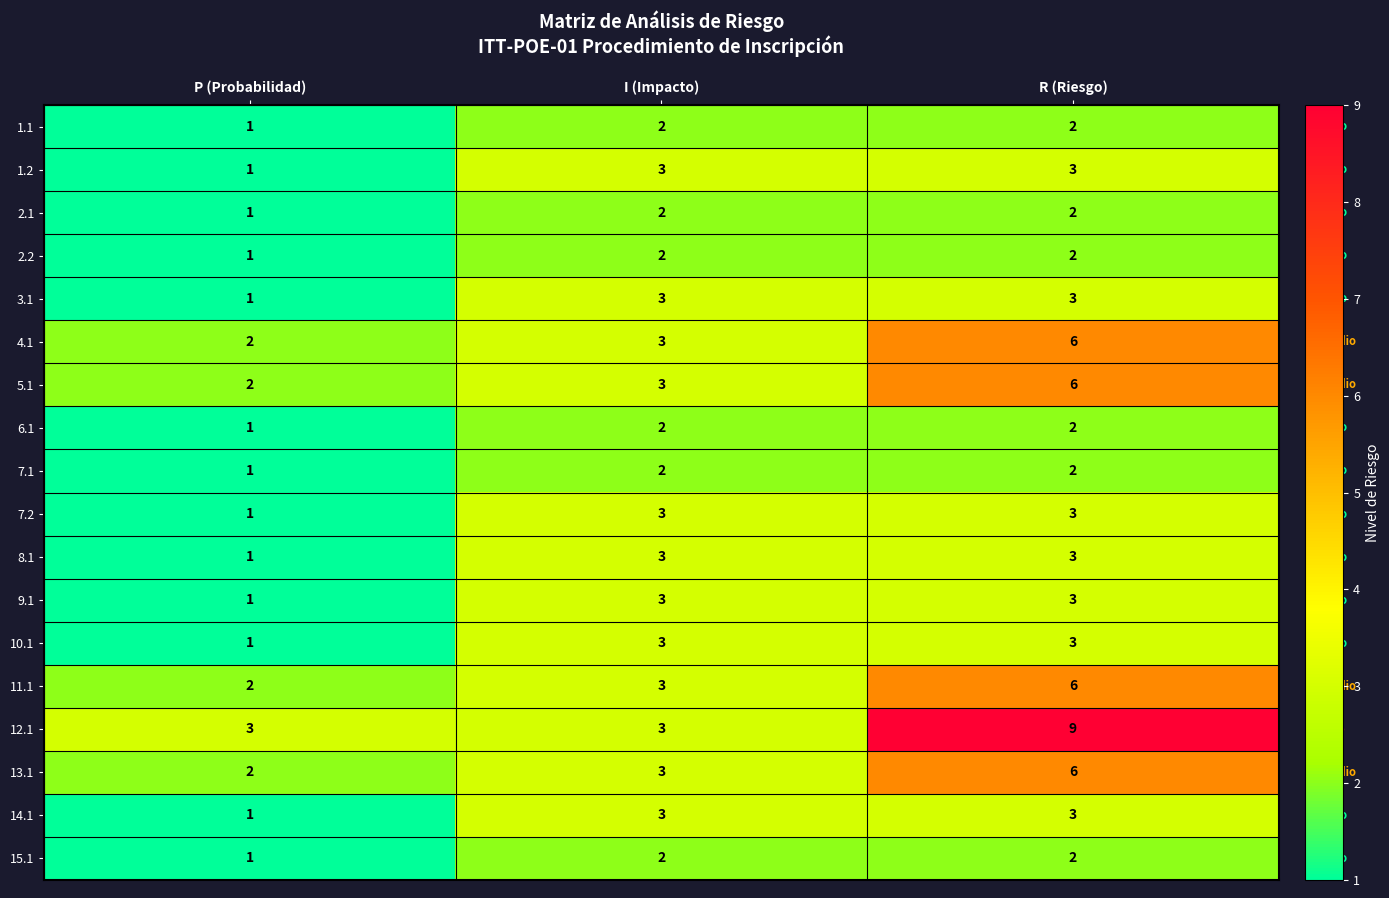

Which series changed the most between I (Impacto) and R (Riesgo)?

12.1